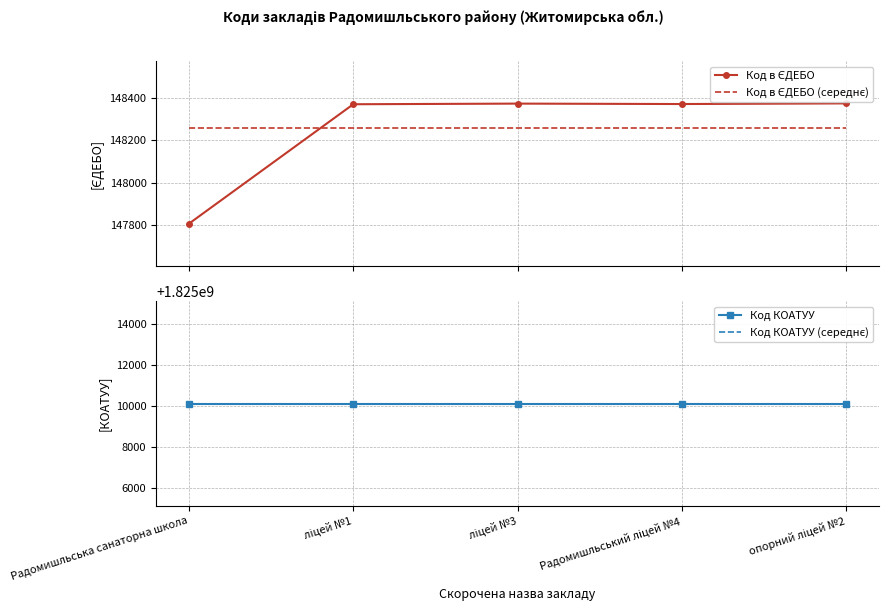

Reading left to right, transcribe all the data shown in this chart.

Код в ЄДЕБО: Радомишльська санаторна школа=147808	ліцей №1=148371	ліцей №3=148374	Радомишльський ліцей №4=148372	опорний ліцей №2=148375
Код в ЄДЕБО (середнє): Радомишльська санаторна школа=148260	ліцей №1=148260	ліцей №3=148260	Радомишльський ліцей №4=148260	опорний ліцей №2=148260
Код КОАТУУ: Радомишльська санаторна школа=1825010100	ліцей №1=1825010100	ліцей №3=1825010100	Радомишльський ліцей №4=1825010100	опорний ліцей №2=1825010100
Код КОАТУУ (середнє): Радомишльська санаторна школа=1825010100	ліцей №1=1825010100	ліцей №3=1825010100	Радомишльський ліцей №4=1825010100	опорний ліцей №2=1825010100